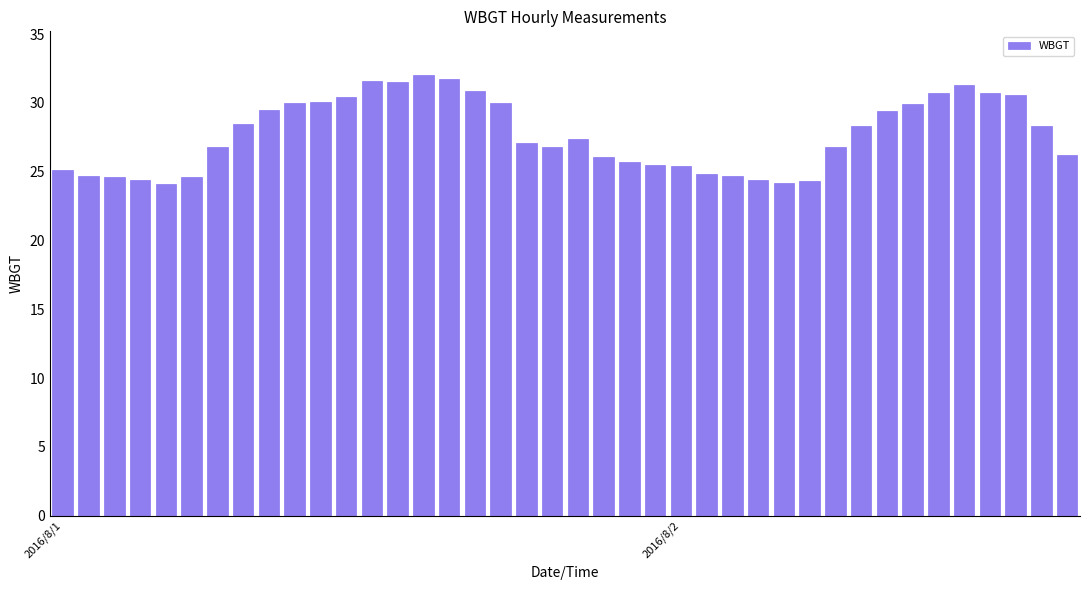

What is the difference between the second highest and minimum values?

7.6